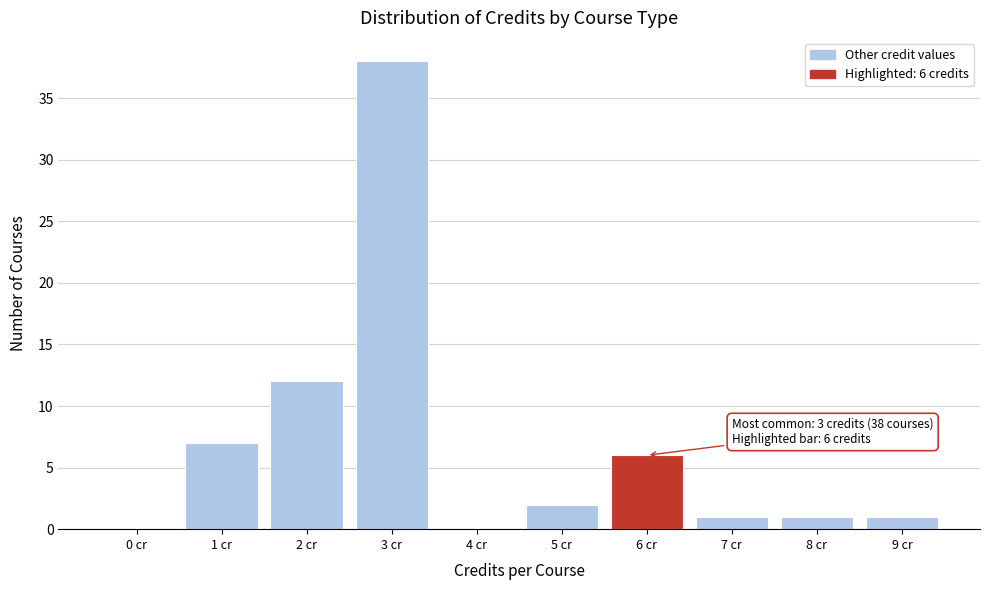

Reading left to right, list all the values displayed in this chart.

0 cr=0	1 cr=7	2 cr=12	3 cr=38	4 cr=0	5 cr=2	6 cr=6	7 cr=1	8 cr=1	9 cr=1